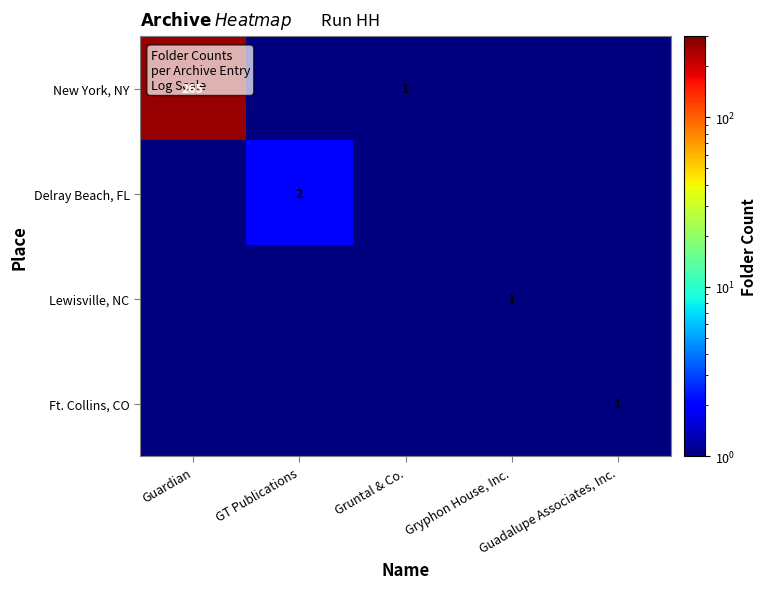

Which category has the lowest value across all series?

GT Publications